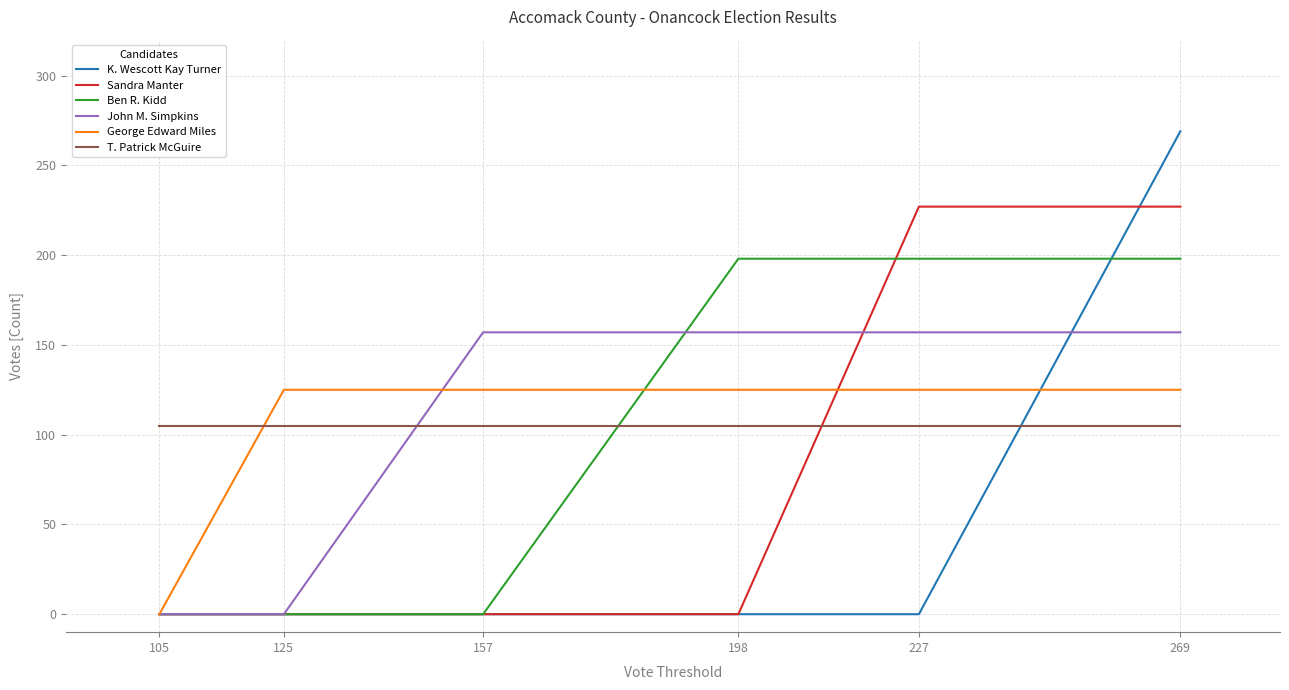

List the series in order of their peak value, highest first.

K. Wescott Kay Turner, Sandra Manter, Ben R. Kidd, John M. Simpkins, George Edward Miles, T. Patrick McGuire